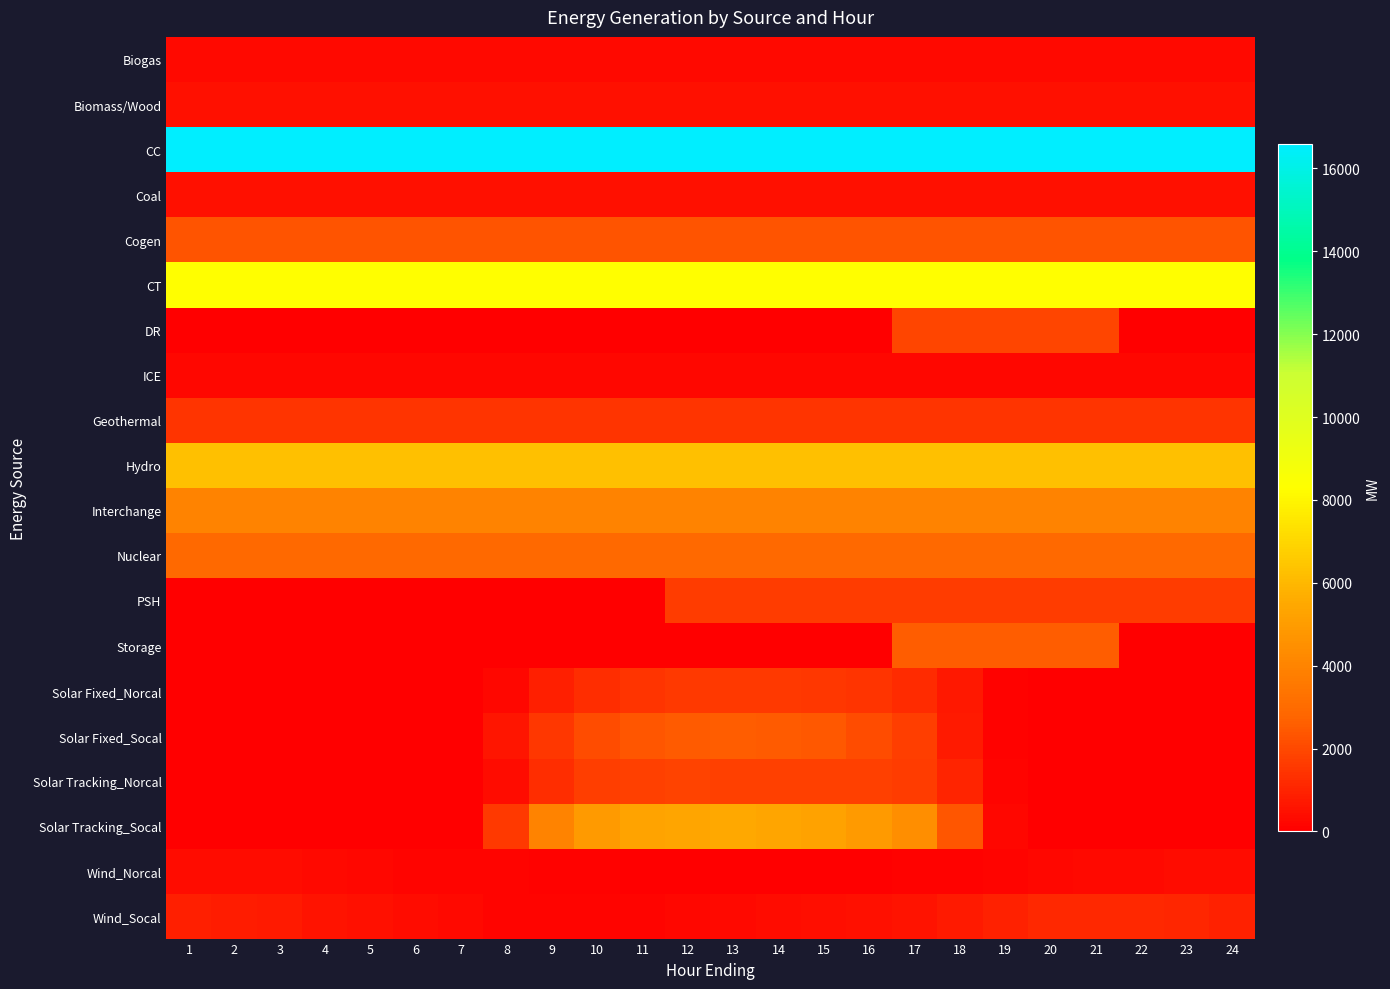

Which series has the largest total across all categories?

CC